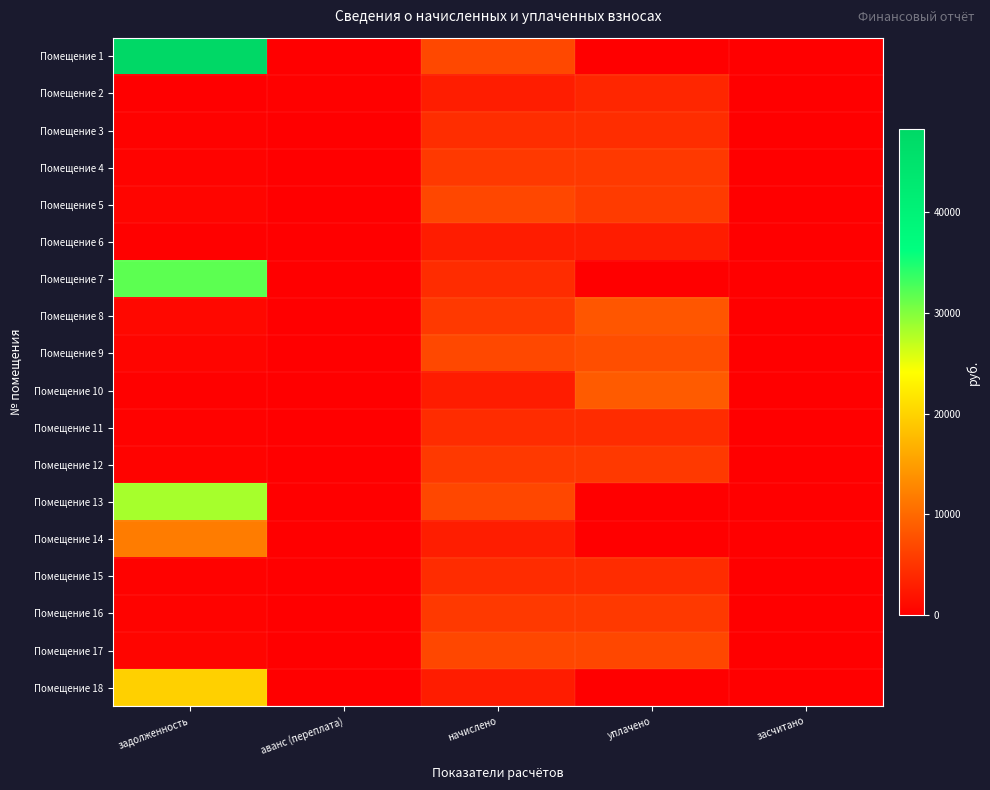

List the series in order of their peak value, lowest first.

Помещение 6, Помещение 2, Помещение 11, Помещение 15, Помещение 3, Помещение 12, Помещение 4, Помещение 16, Помещение 5, Помещение 17, Помещение 9, Помещение 8, Помещение 10, Помещение 14, Помещение 18, Помещение 13, Помещение 7, Помещение 1